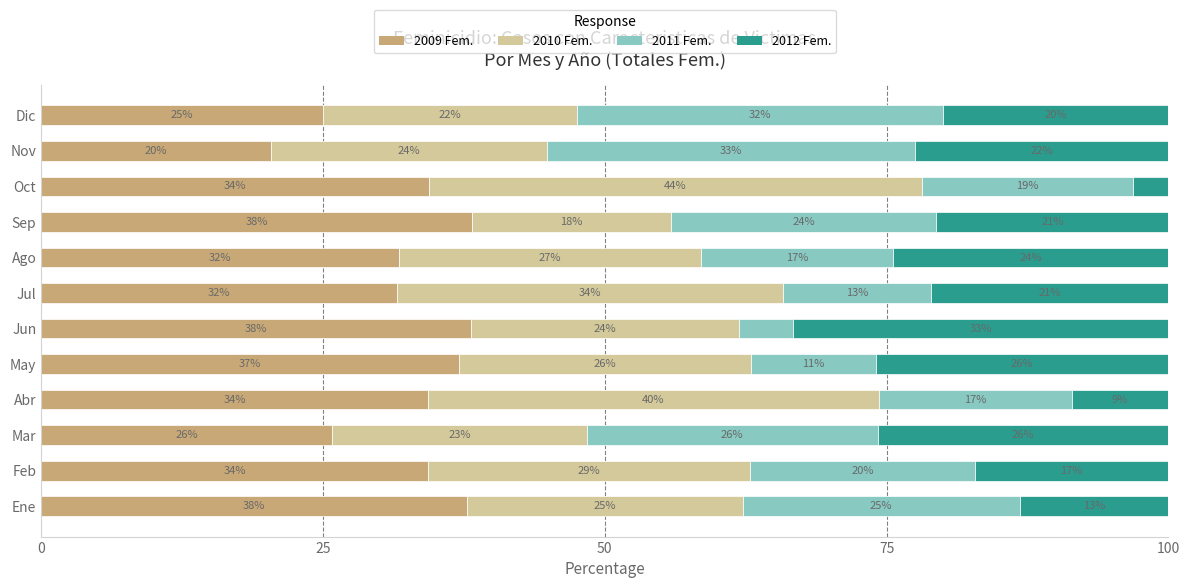

What is the difference between the second highest and minimum values in the 2012 Fem. series?

22.8